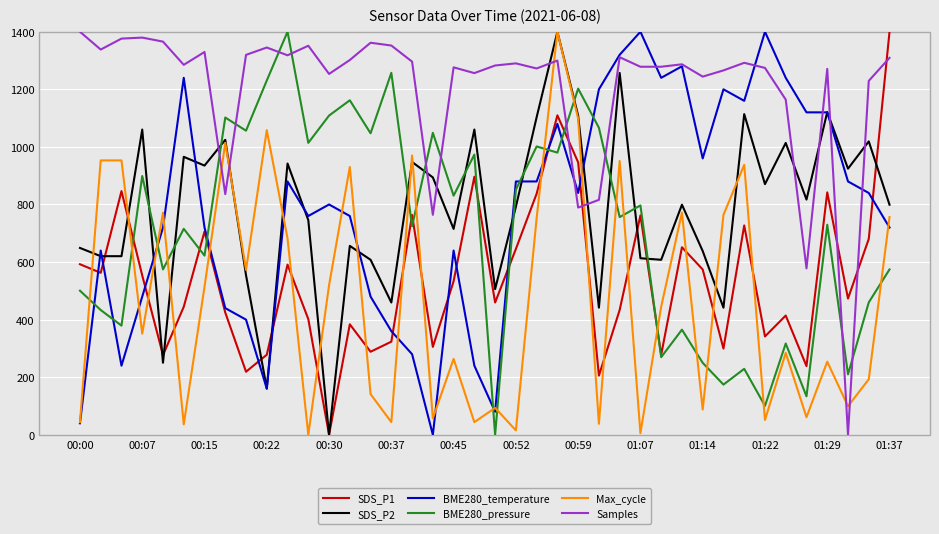

Which series has the largest total across all categories?

Samples